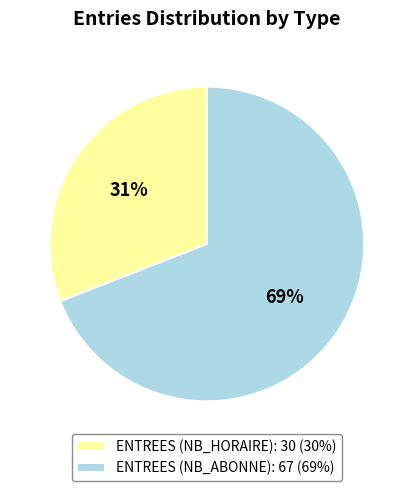

Is ENTREES (NB_HORAIRE): 30 (30%) the majority of the pie?

No